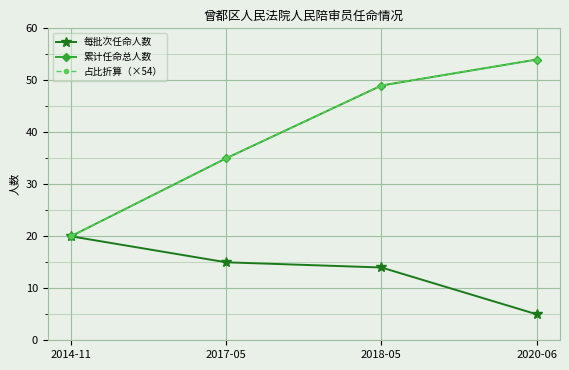

Is this an area chart (filled region under the line)?

No